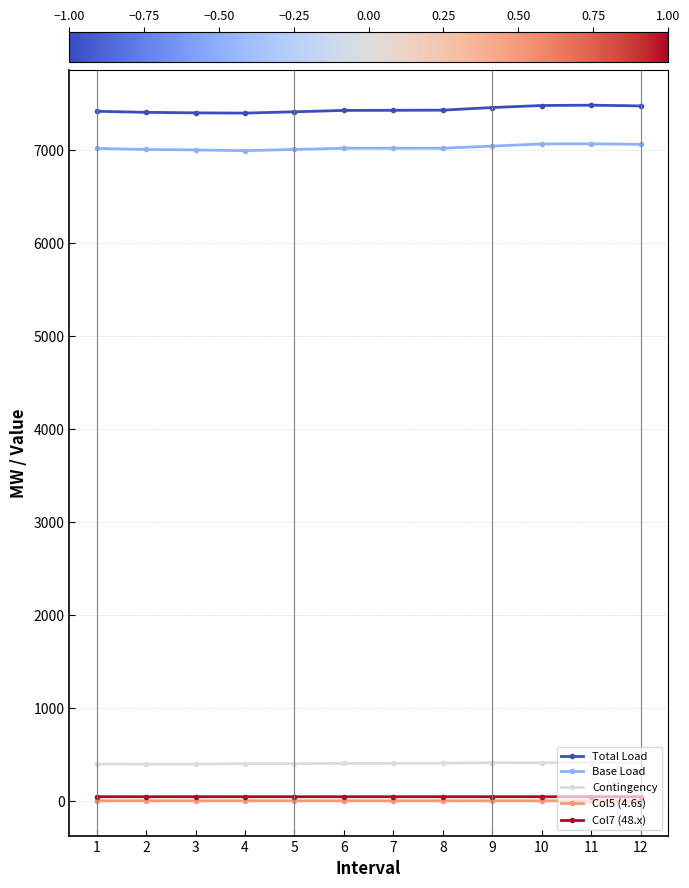

True or false: Contingency and Col7 (48.x) cross at least once.

False